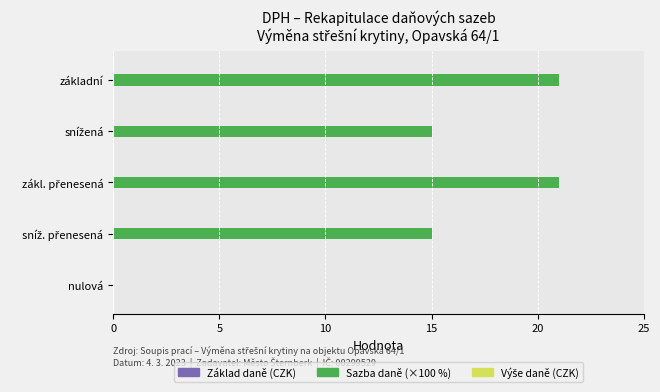

Is it true that the value at základní is 10?

False